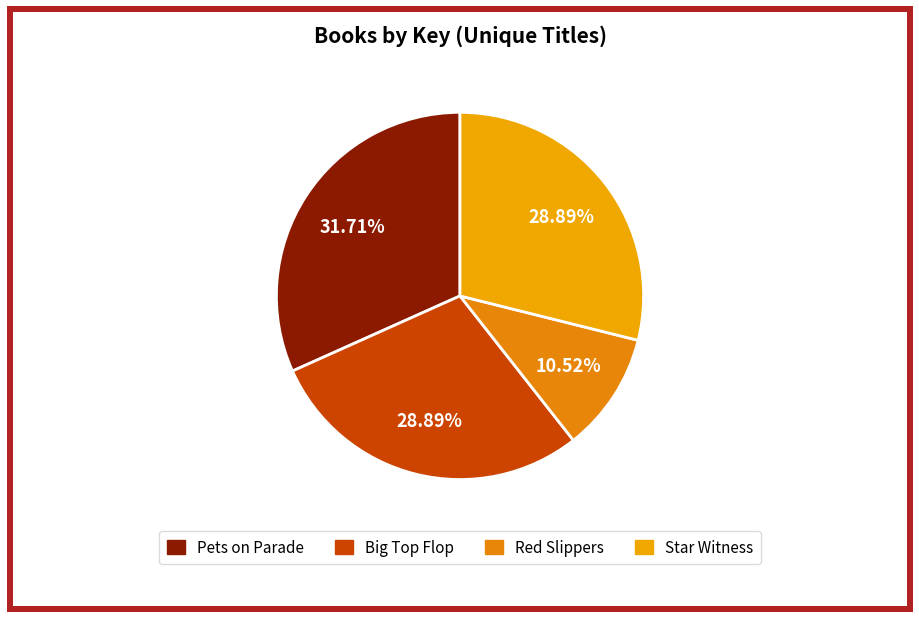

What is the largest slice in the pie chart?

Pets on Parade